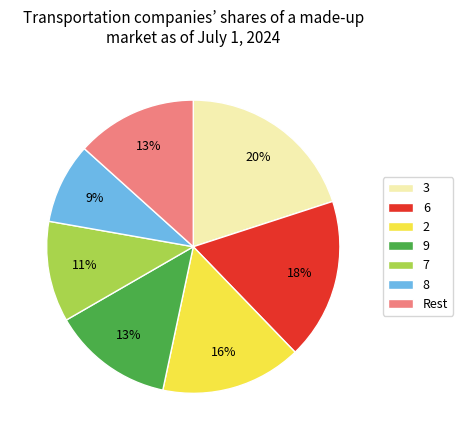

True or false: 8 accounts for 23% of the total.

False